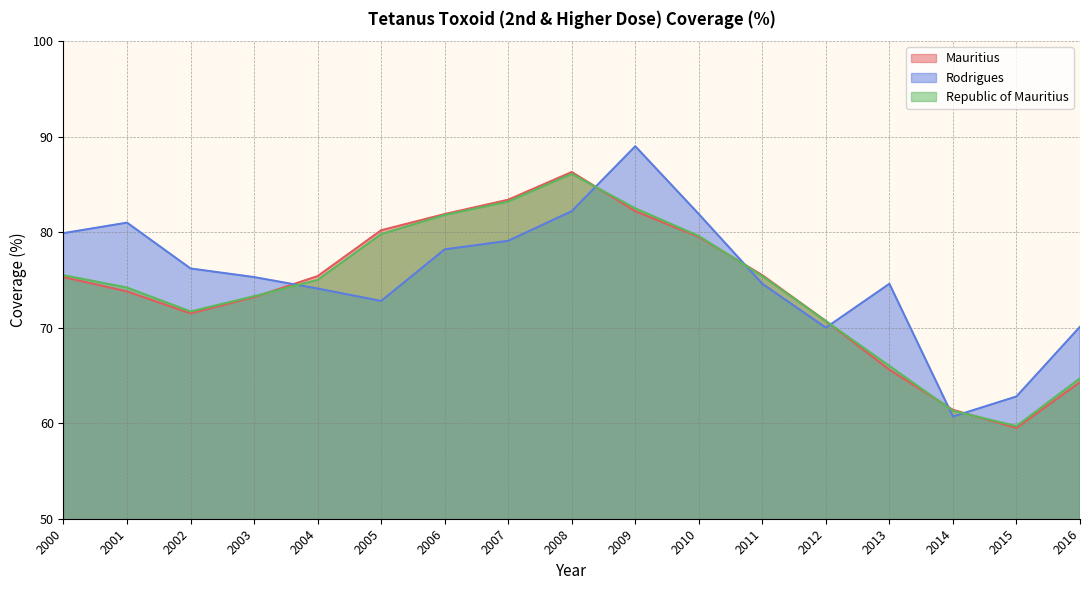

Reading right to left, transcribe all the data shown in this chart.

Mauritius: 2016=64.3	2015=59.5	2014=61.4	2013=65.6	2012=70.7	2011=75.5	2010=79.5	2009=82.2	2008=86.3	2007=83.4	2006=81.9	2005=80.2	2004=75.4	2003=73.2	2002=71.5	2001=73.8	2000=75.3
Rodrigues: 2016=70.1	2015=62.8	2014=60.7	2013=74.6	2012=70.0	2011=74.6	2010=81.9	2009=89.0	2008=82.2	2007=79.1	2006=78.2	2005=72.8	2004=74.1	2003=75.3	2002=76.2	2001=81.0	2000=79.9
Republic of Mauritius: 2016=64.7	2015=59.7	2014=61.3	2013=66.0	2012=70.7	2011=75.4	2010=79.6	2009=82.5	2008=86.1	2007=83.2	2006=81.8	2005=79.8	2004=75.0	2003=73.3	2002=71.7	2001=74.2	2000=75.5